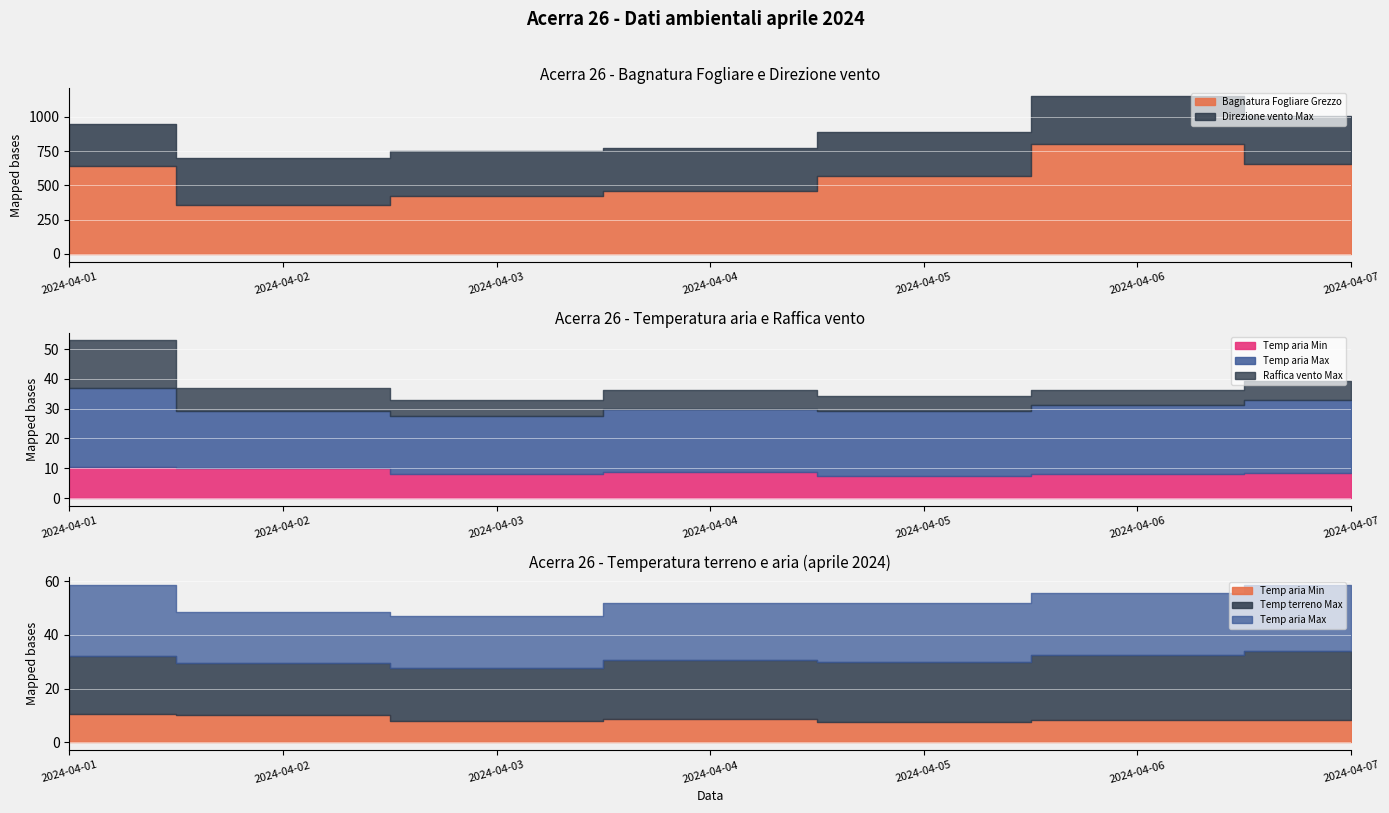

Reading left to right, list all the values displayed in this chart.

Bagnatura Fogliare Grezzo: 639.8	353.9	421.1	460.7	568.3	804.0	657.1
Direzione vento Max: 310.0	349.0	330.0	311.0	324.0	347.0	350.0
Raffica vento Max: 15.8	7.8	5.2	6.4	5.1	5.3	6.2
Temp aria Min: 10.6	10.2	8.1	8.6	7.5	8.2	8.4
Temp aria Max: 26.5	18.9	19.5	21.3	21.8	22.9	24.6
Temp terreno Max: 21.4	19.3	19.6	22.1	22.5	24.4	25.7